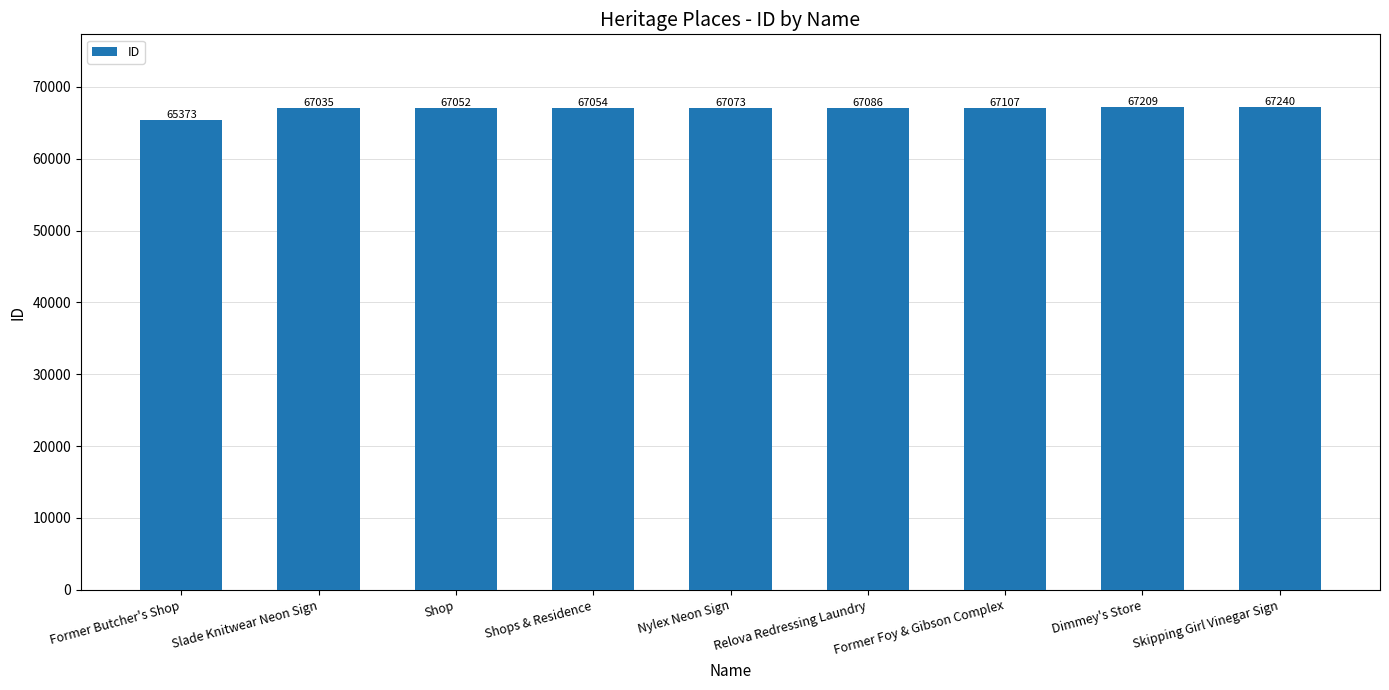

What is the sum of all values?

602229